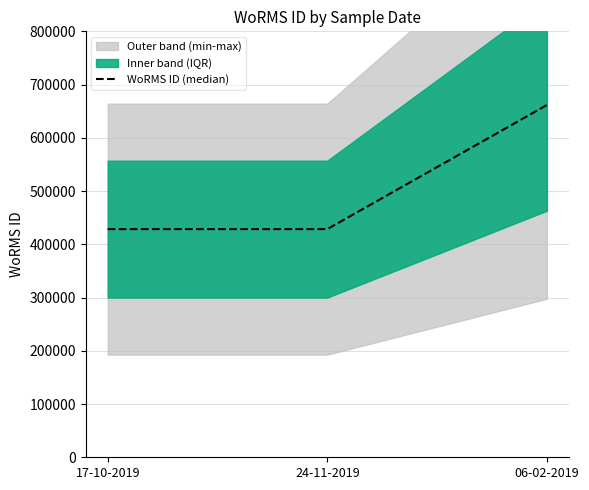

What is the sum of all values?

1518603